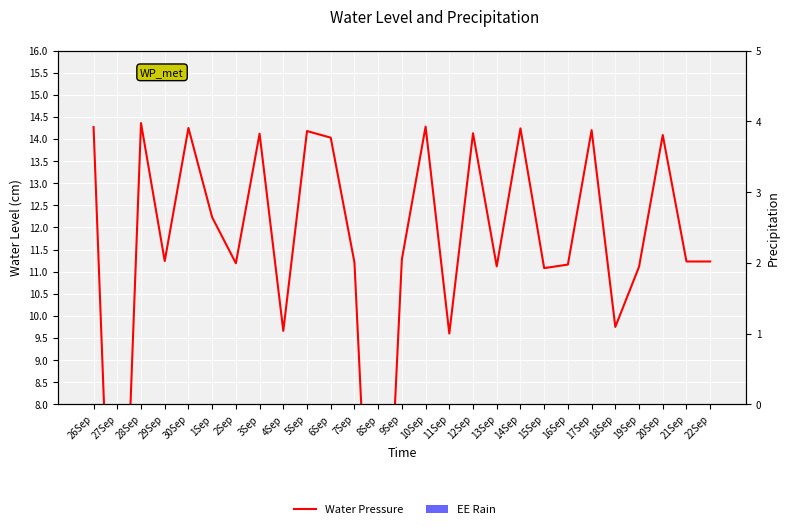

Which series has the largest range (max minus min)?

Water Pressure